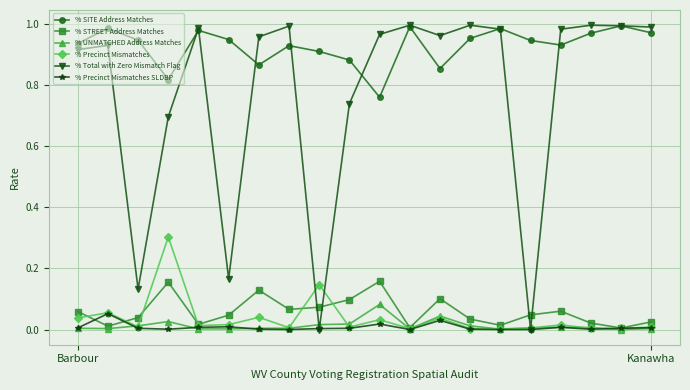

Which series has the largest total across all categories?

% SITE Address Matches